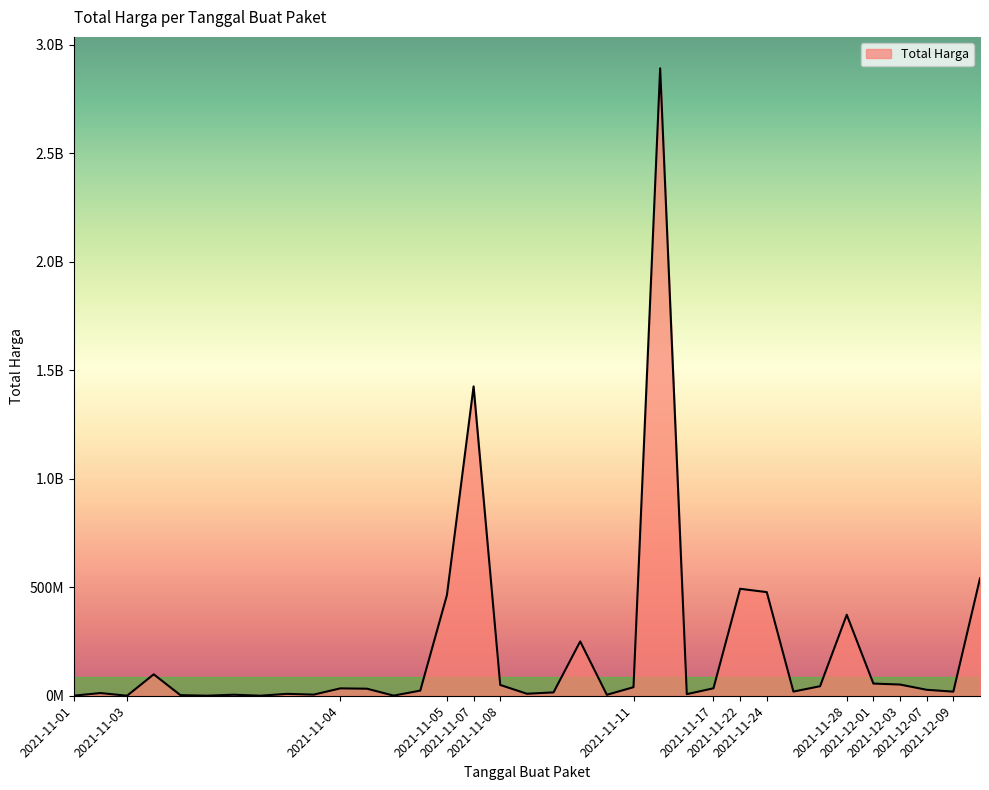

What is the greatest value displayed?

2892122000